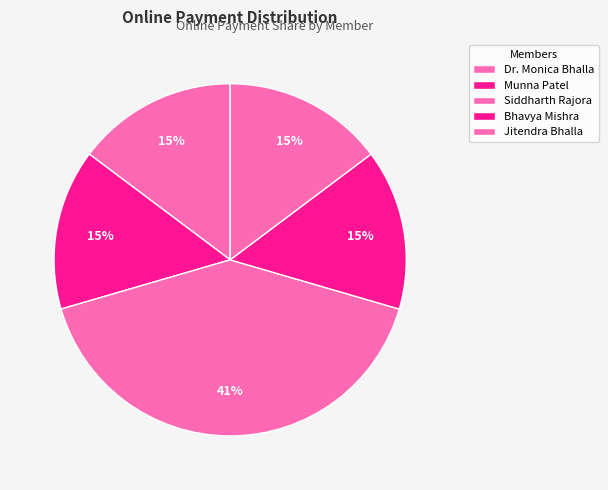

How many segments does this pie chart have?

5